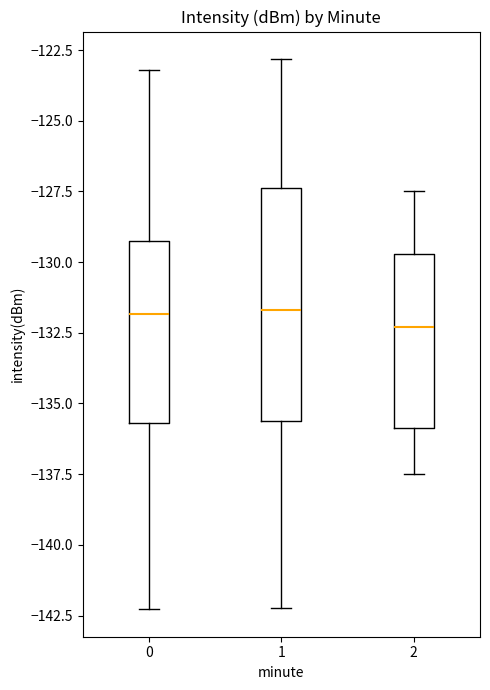

Where does the upper whisker of the box at x = 2 end on the y-axis? The values are not printed on the chart, so give them approximately, as read against the axis.

-127.5